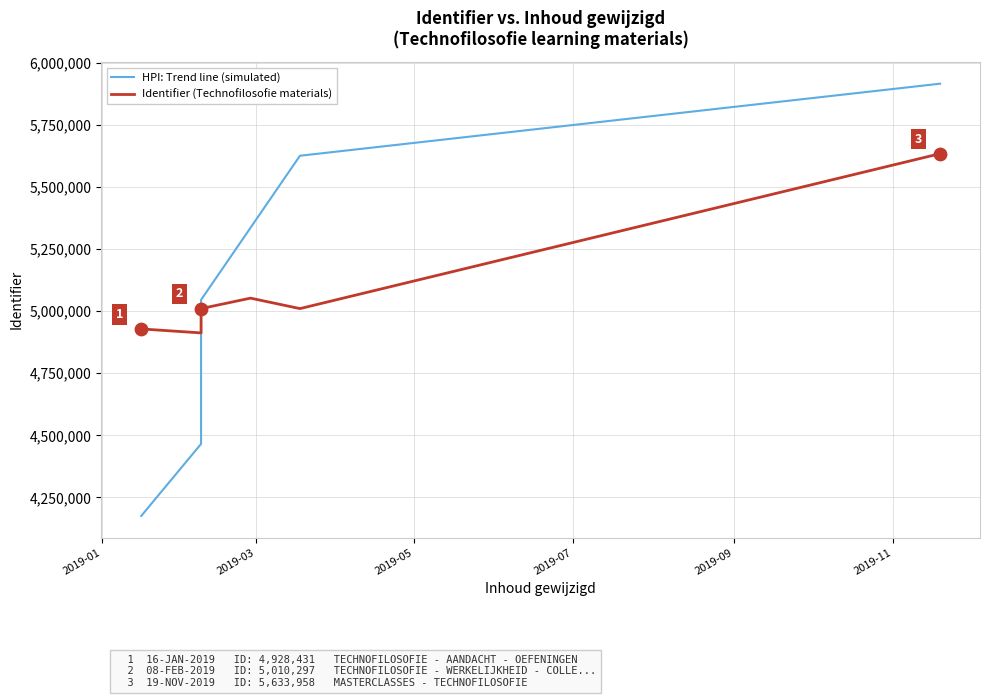

Which series contains the highest Y value?

HPI: Trend line (simulated)